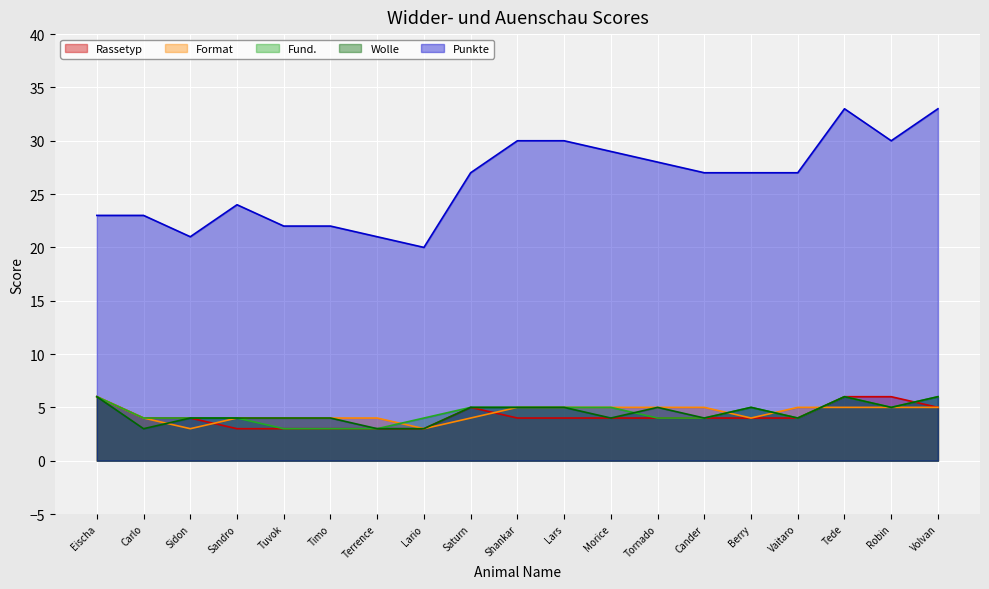

How many values in the Rassetyp series are below 4?

5